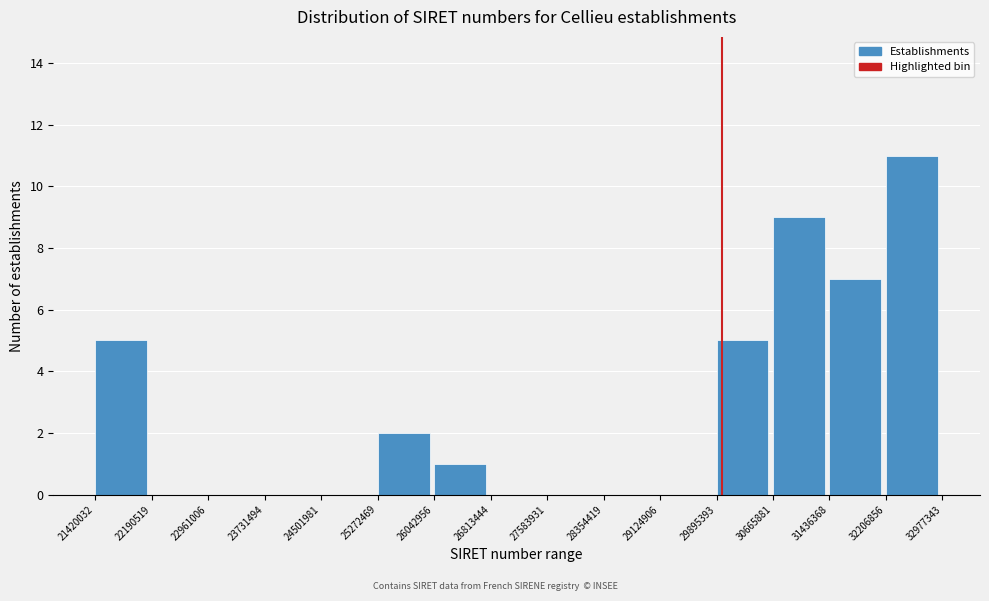

Reading left to right, what are all the values shown in this chart?

21420032=5	22190519=0	22961006=0	23731494=0	24501981=0	25272469=2	26042956=1	26813444=0	27583931=0	28354419=0	29124906=0	29895393=5	30665881=9	31436368=7	32206856=11